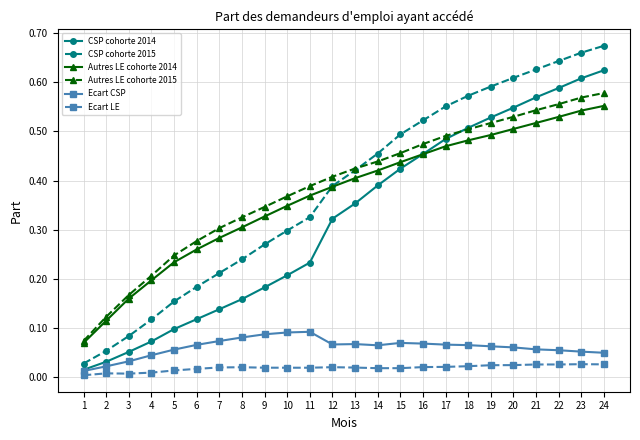

Does the chart display data point markers on the line(s)?

Yes